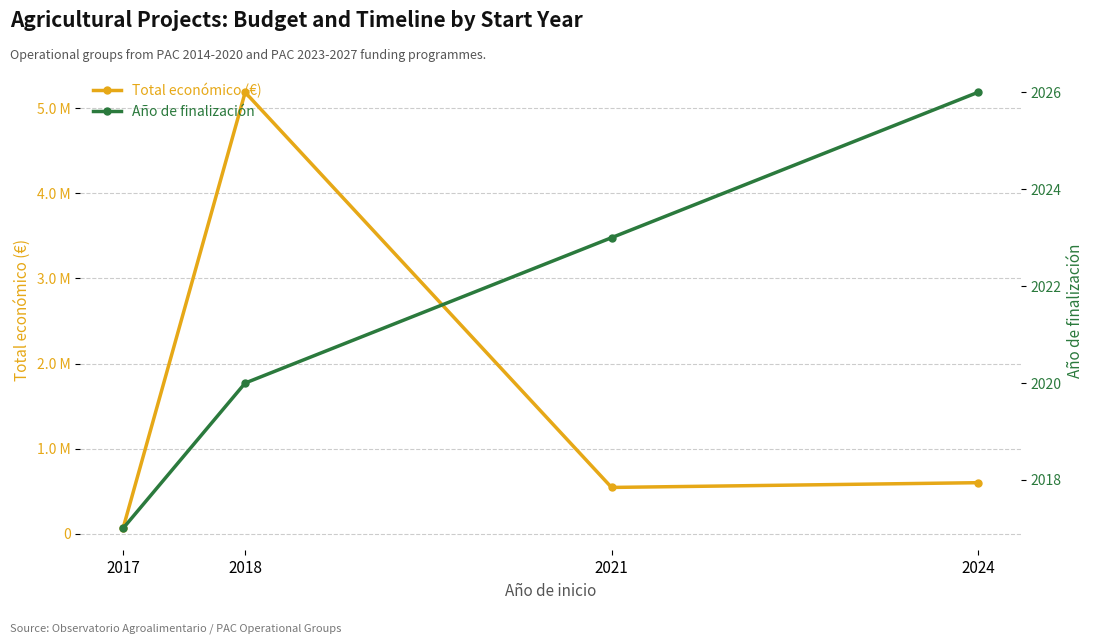

What is the difference between the maximum and second lowest values in the Total económico (€) series?

4643890